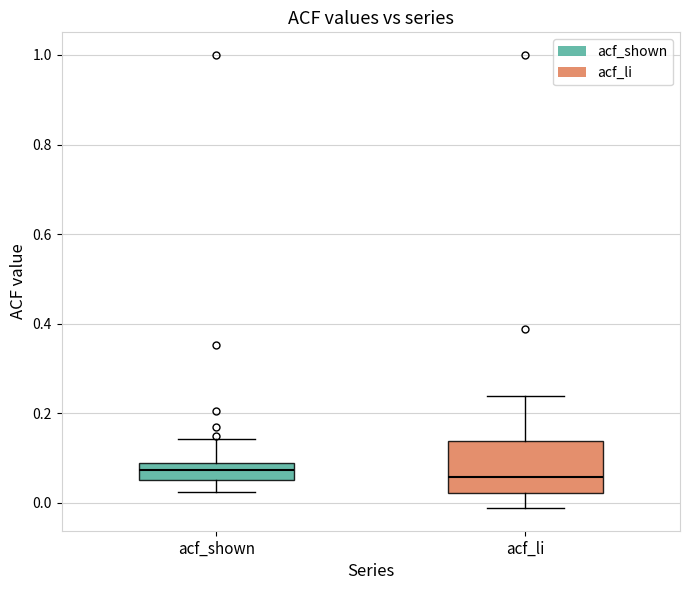

Reading left to right, read every box against the y-axis: the position of its median line, the range the box covers, and the ends of its whiskers. The values are not printed on the chart, so give them approximately, as read against the axis.

acf_shown: median 0.08 (inside the box), box 0.04 to 0.08, whiskers 0.02 to 0.14
acf_li: median 0.06, box 0.02 to 0.14, whiskers -0.02 to 0.24